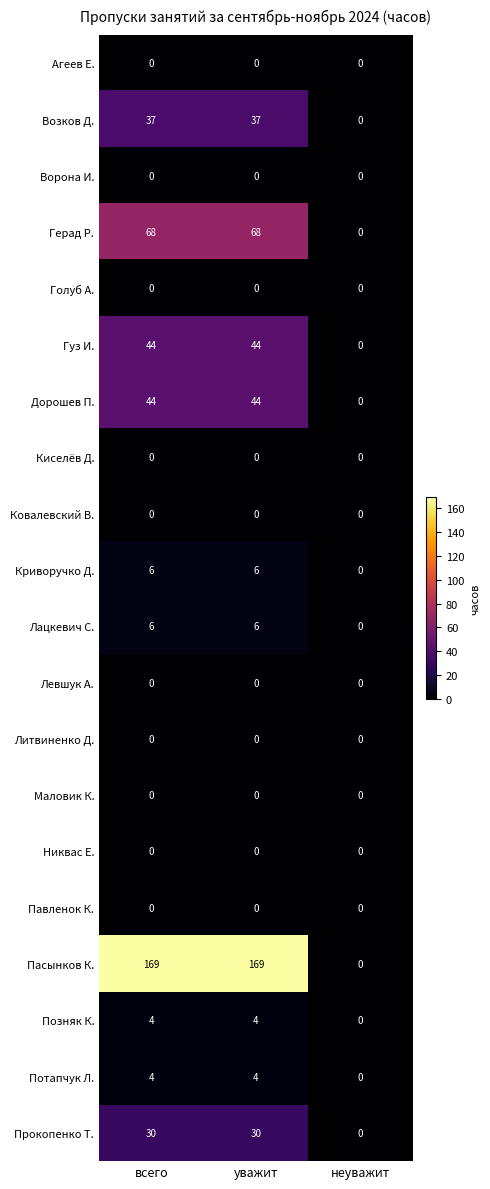

What is the spread (max minus min) of values at уважит?

169